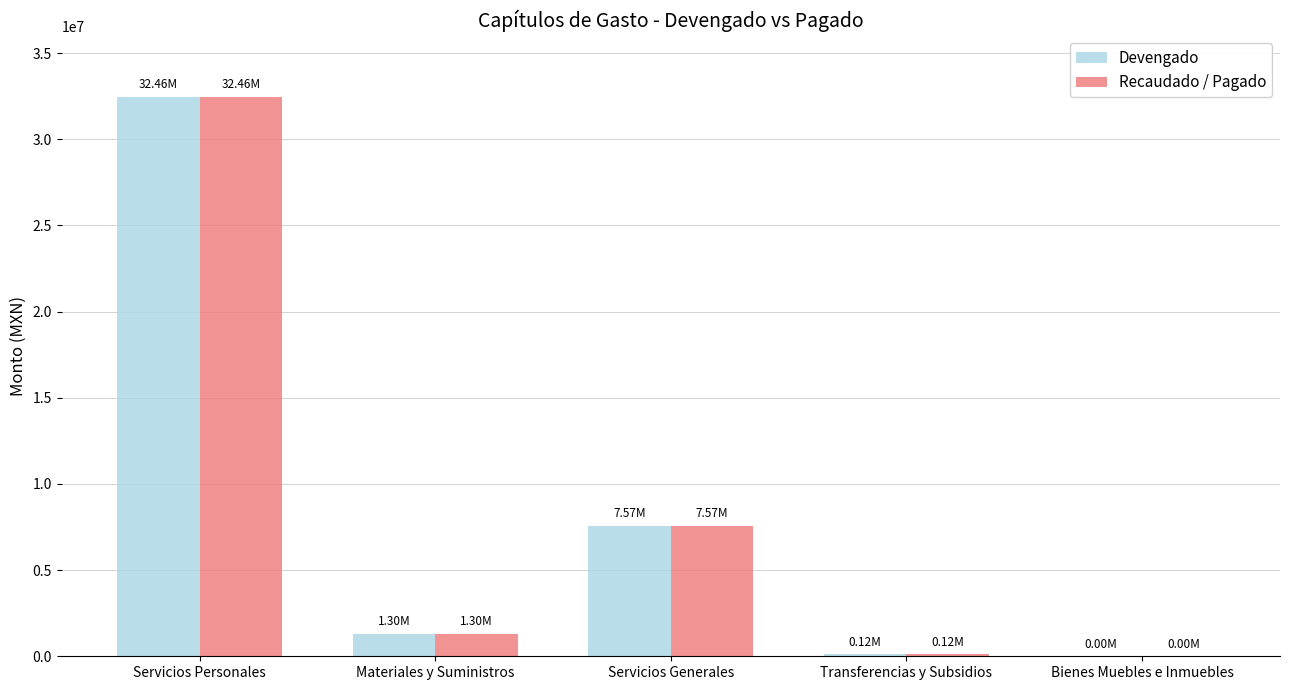

Where is Recaudado / Pagado nearest to the value 16230924?

Servicios Generales